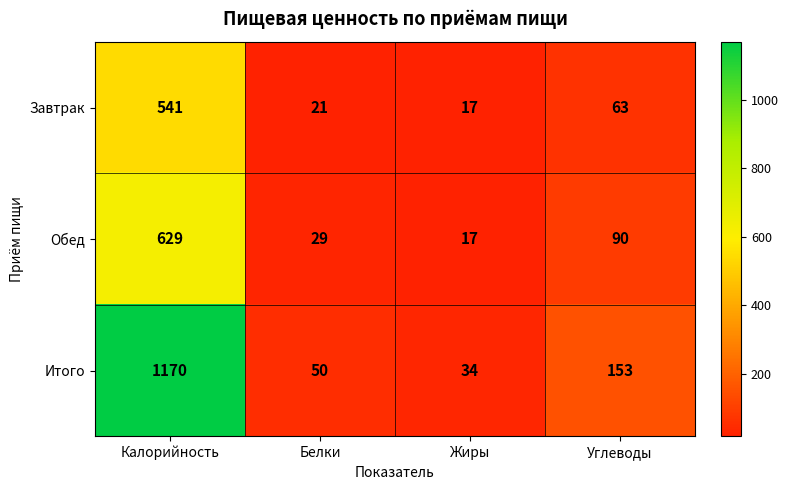

Is it true that Обед equals 629 at Калорийность?

True